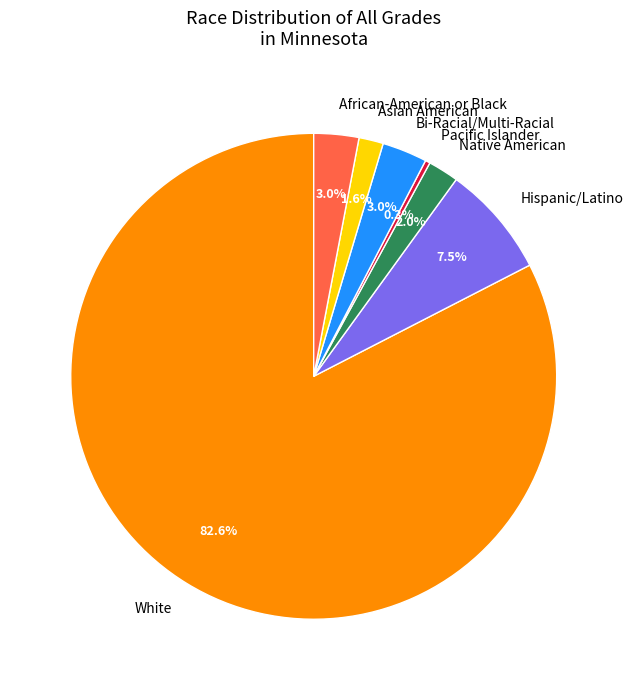

Does Native American represent more than half of the total?

No